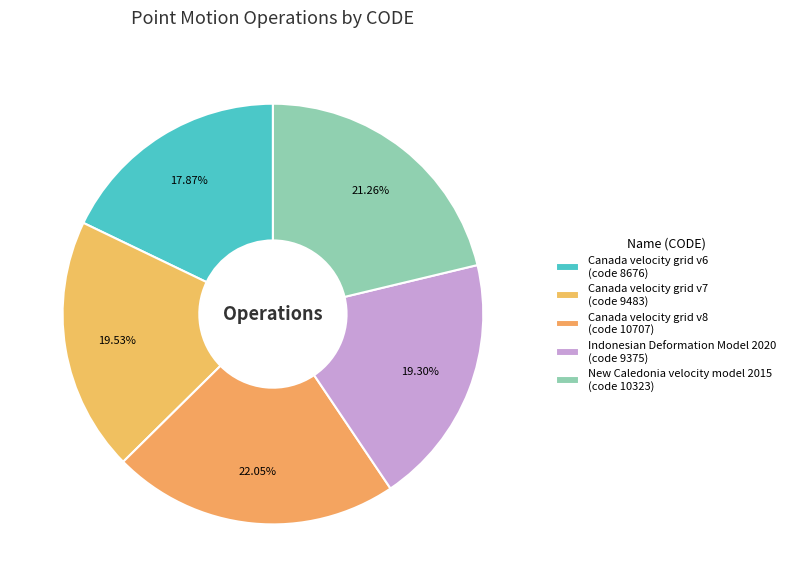

How many segments does this pie chart have?

5